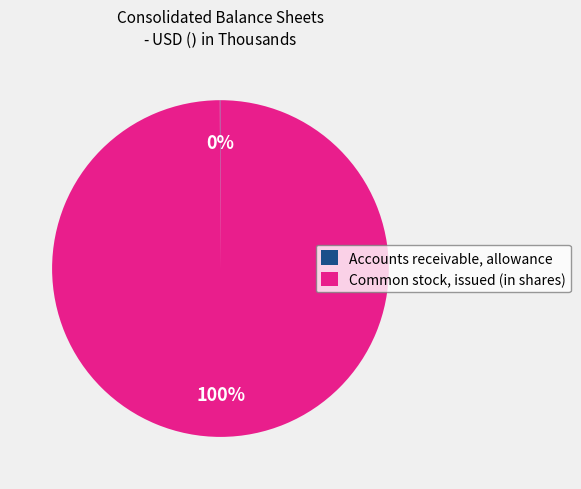

Is it true that Common stock, issued (in shares) is 100% of the pie?

True